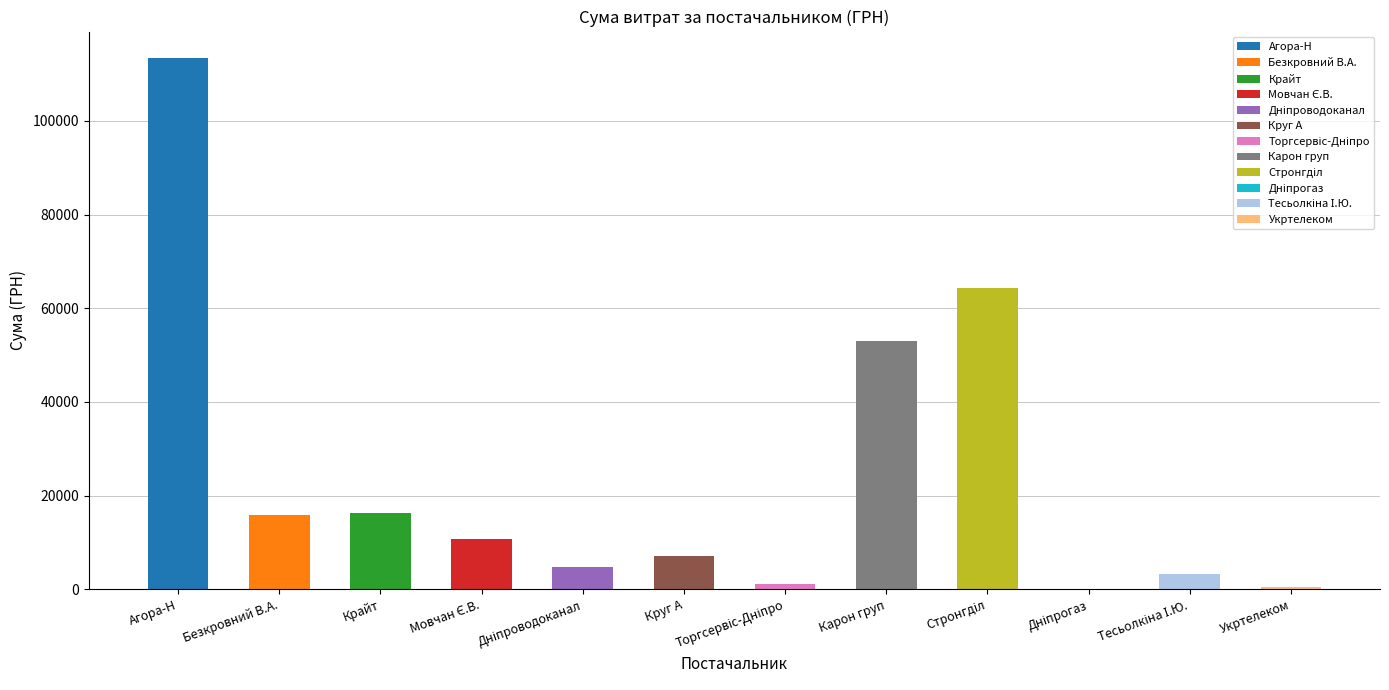

At which label does the data first exceed 10854?

ТОВ "Агора-Н"